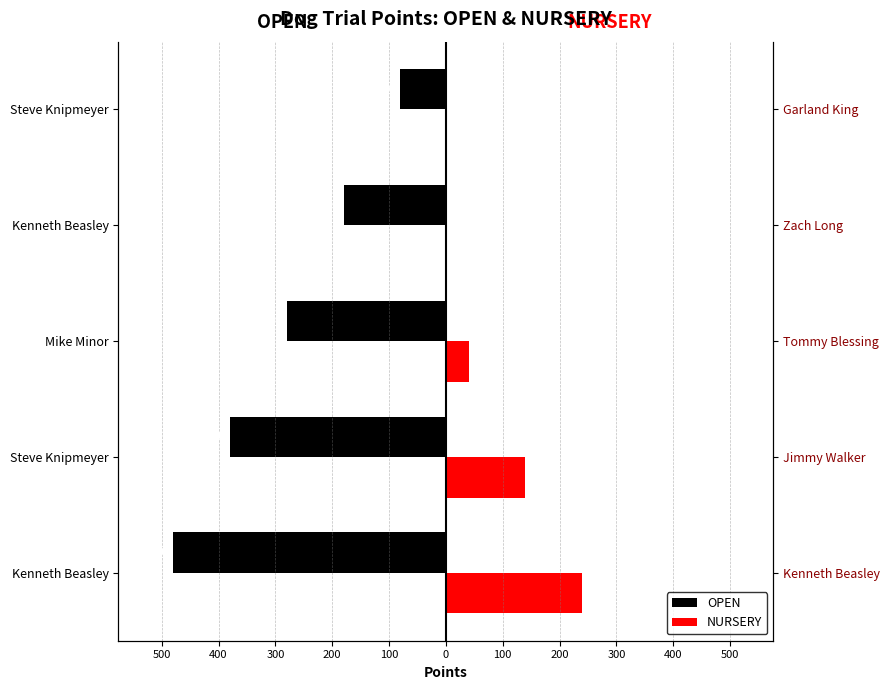

The value of OPEN at Mike Minor is -463. True or false?

False